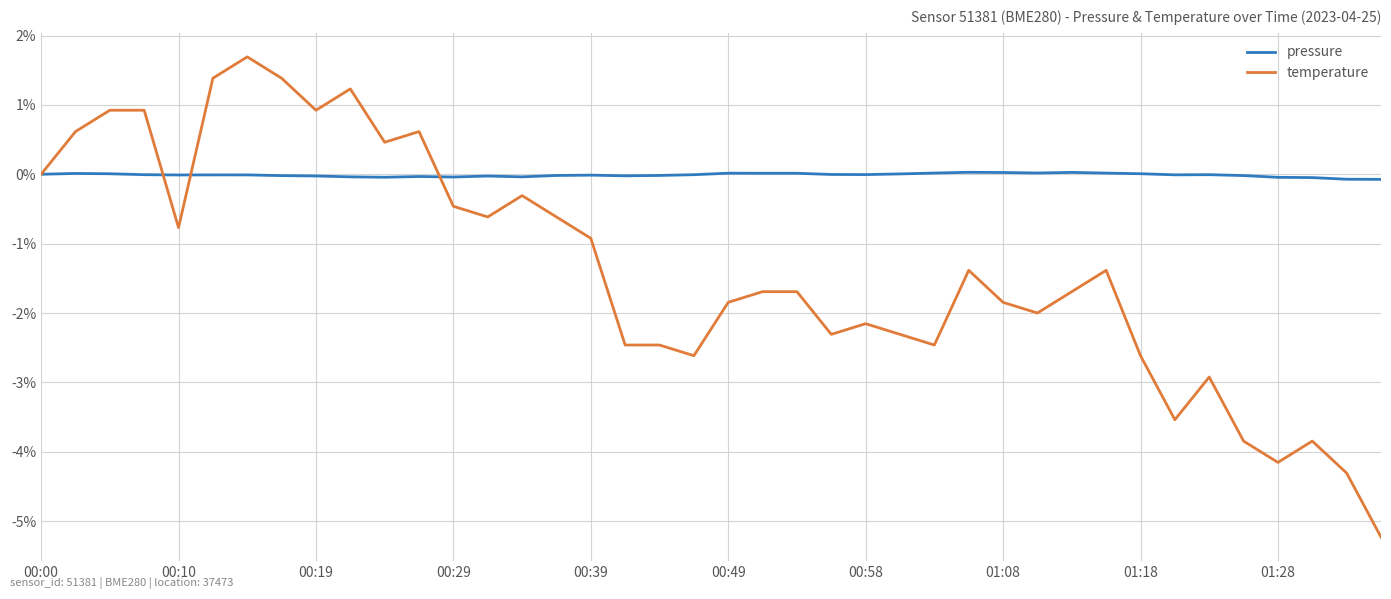

List the series in order of their peak value, lowest first.

pressure, temperature